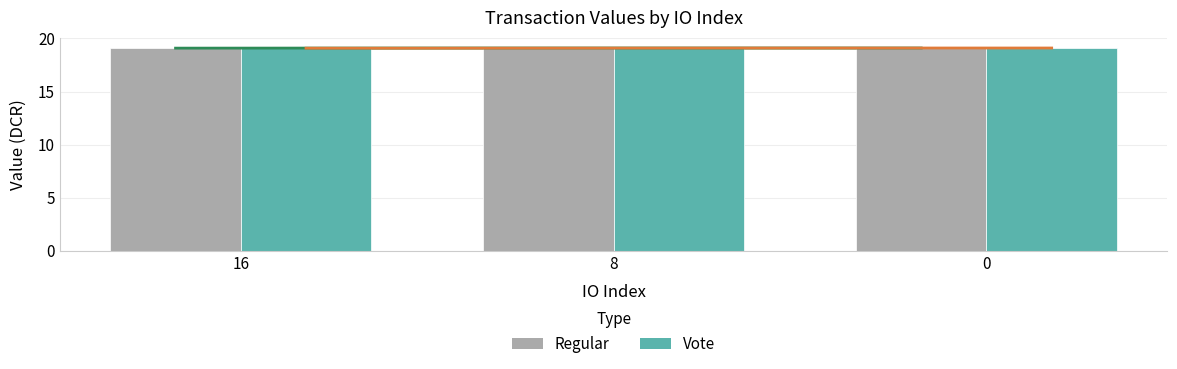

Reading right to left, transcribe all the data shown in this chart.

Regular: 0=19.1	8=19.1	16=19.1
Vote: 0=19.1	8=19.1	16=19.1